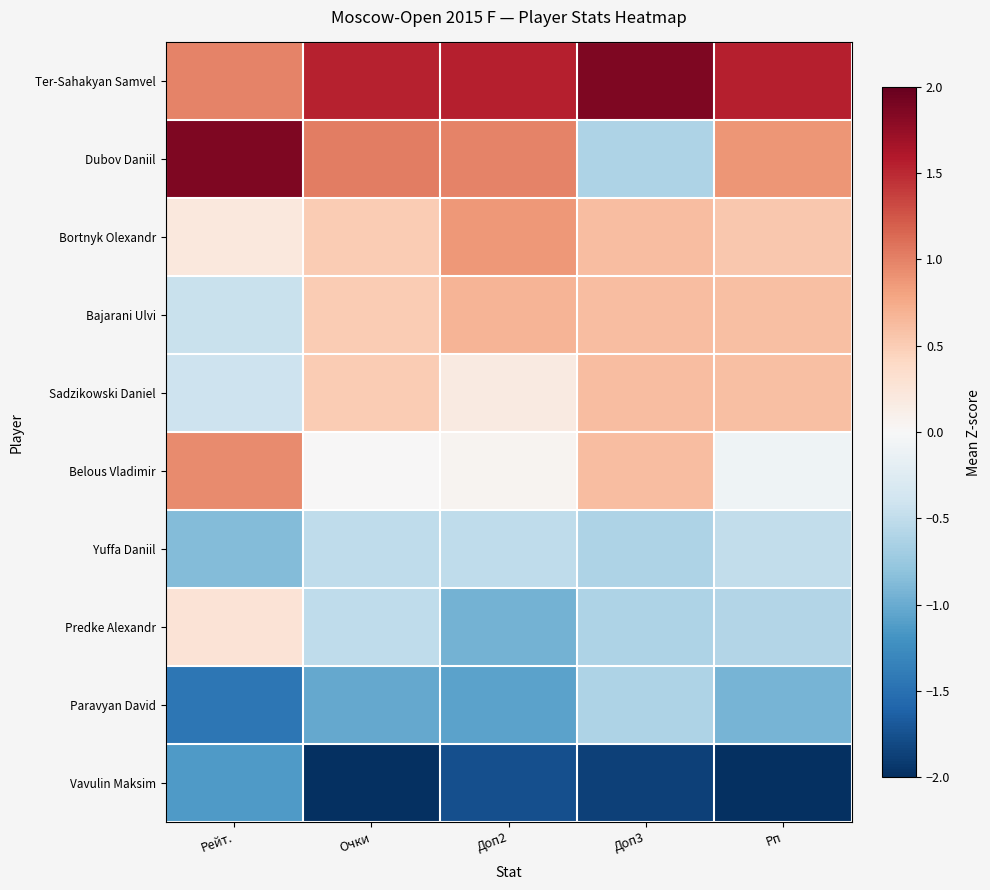

Reading right to left, what are all the values shown in this chart?

Ter-Sahakyan Samvel: Рп=1.6	Доп3=1.9	Доп2=1.5	Очки=1.5	Рейт.=1.0
Dubov Daniil: Рп=0.9	Доп3=-0.6	Доп2=1.0	Очки=1.0	Рейт.=1.9
Bortnyk Olexandr: Рп=0.5	Доп3=0.6	Доп2=0.9	Очки=0.5	Рейт.=0.2
Bajarani Ulvi: Рп=0.6	Доп3=0.6	Доп2=0.7	Очки=0.5	Рейт.=-0.4
Sadzikowski Daniel: Рп=0.6	Доп3=0.6	Доп2=0.2	Очки=0.5	Рейт.=-0.4
Belous Vladimir: Рп=-0.1	Доп3=0.6	Доп2=0.0	Очки=0.0	Рейт.=0.9
Yuffa Daniil: Рп=-0.5	Доп3=-0.6	Доп2=-0.5	Очки=-0.5	Рейт.=-0.9
Predke Alexandr: Рп=-0.6	Доп3=-0.6	Доп2=-0.9	Очки=-0.5	Рейт.=0.3
Paravyan David: Рп=-0.9	Доп3=-0.6	Доп2=-1.1	Очки=-1.0	Рейт.=-1.4
Vavulin Maksim: Рп=-2.1	Доп3=-1.9	Доп2=-1.8	Очки=-2.1	Рейт.=-1.1